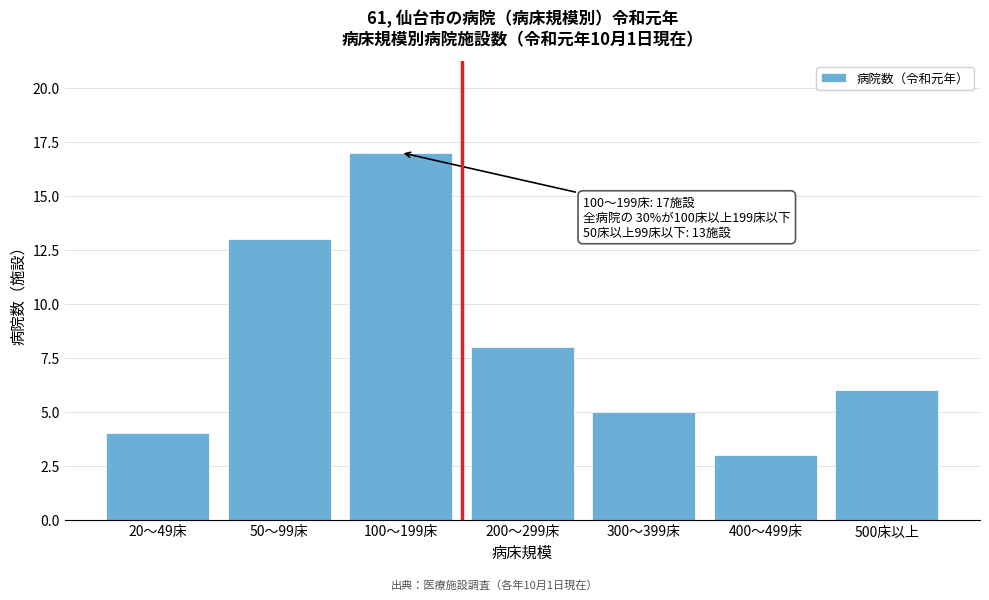

Reading left to right, what are all the values shown in this chart?

4	13	17	8	5	3	6